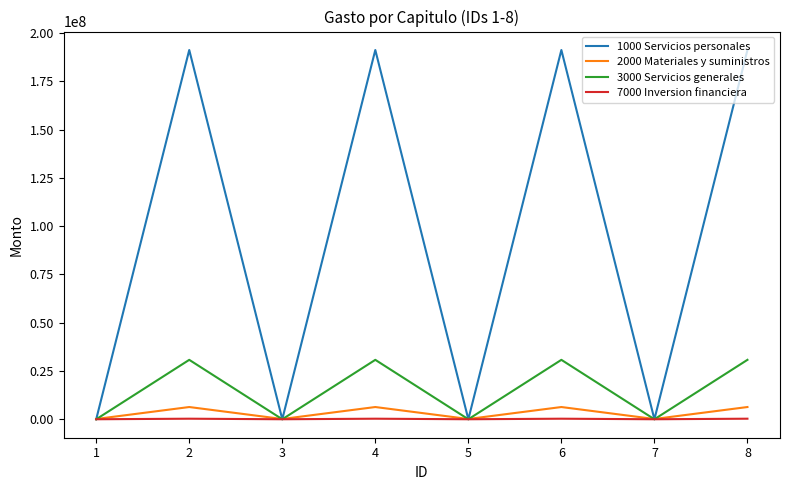

Rank the series by their maximum value, from highest to lowest.

1000 Servicios personales, 3000 Servicios generales, 2000 Materiales y suministros, 7000 Inversion financiera